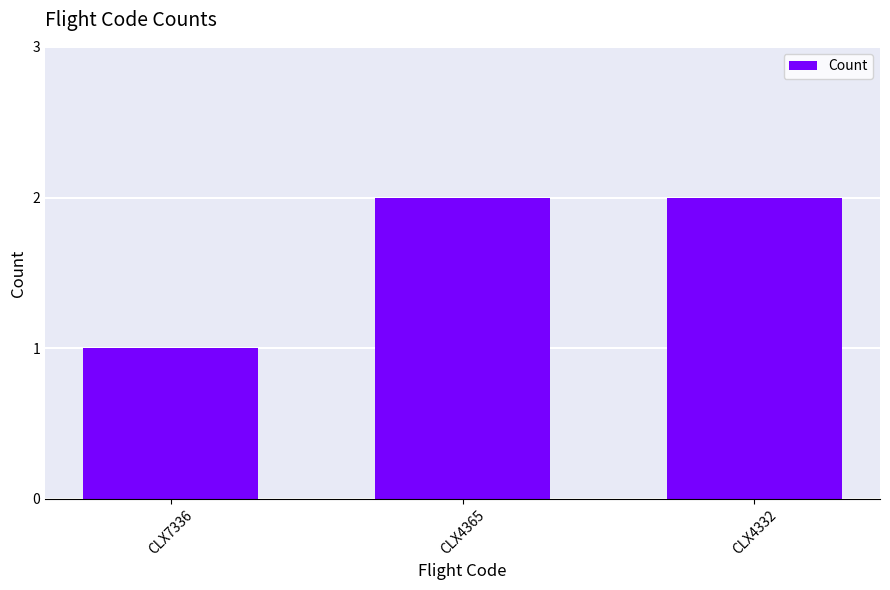

Approximately how many times larger is the value at CLX7336 compared to CLX4365?

0.5